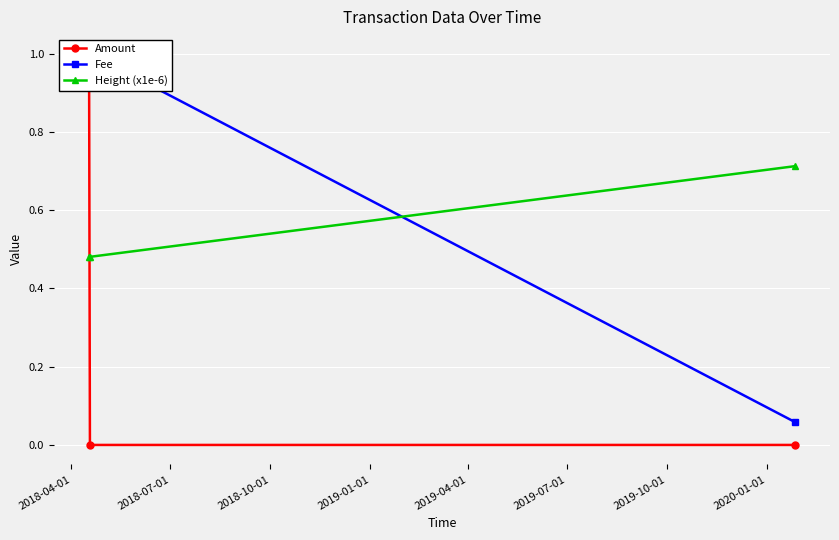

What is the average value of the Height (x1e-6) series?

0.6